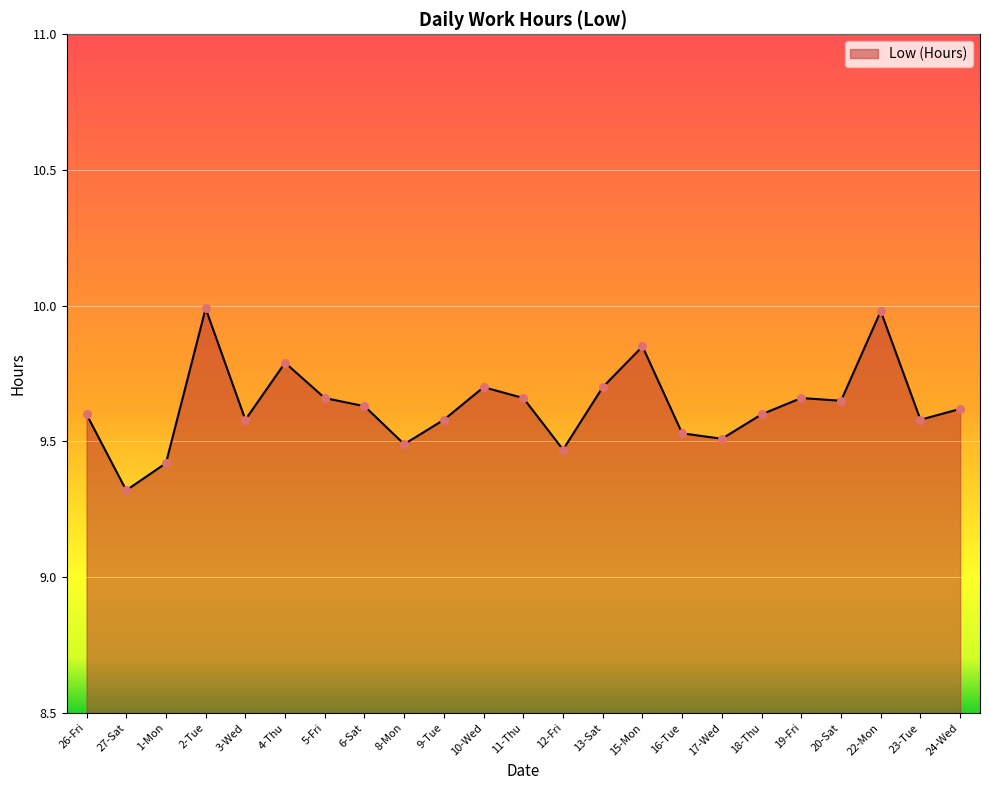

What is the change in value from 4-Thu to 6-Sat?

-0.2